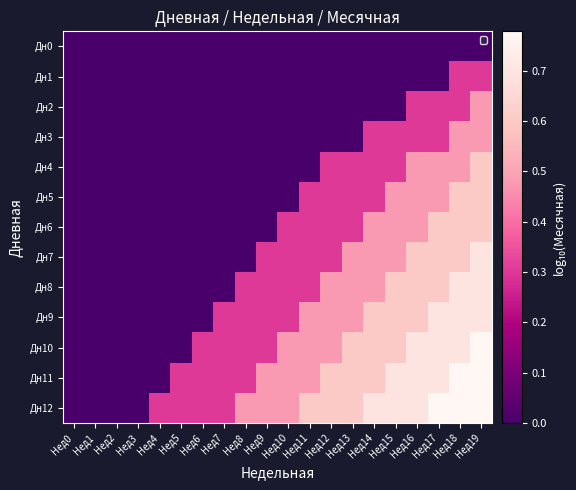

At which category is the sum across all series the highest?

Нед19